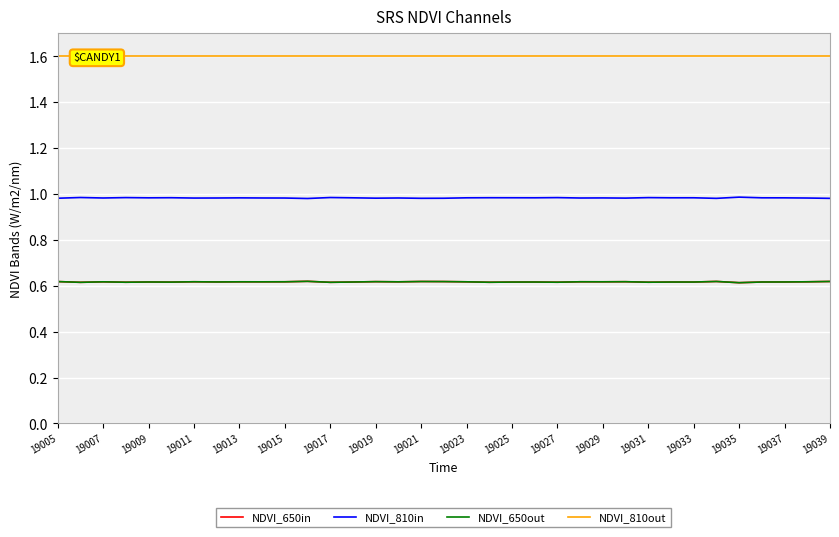

True or false: NDVI_650in and NDVI_810in cross at least once.

False